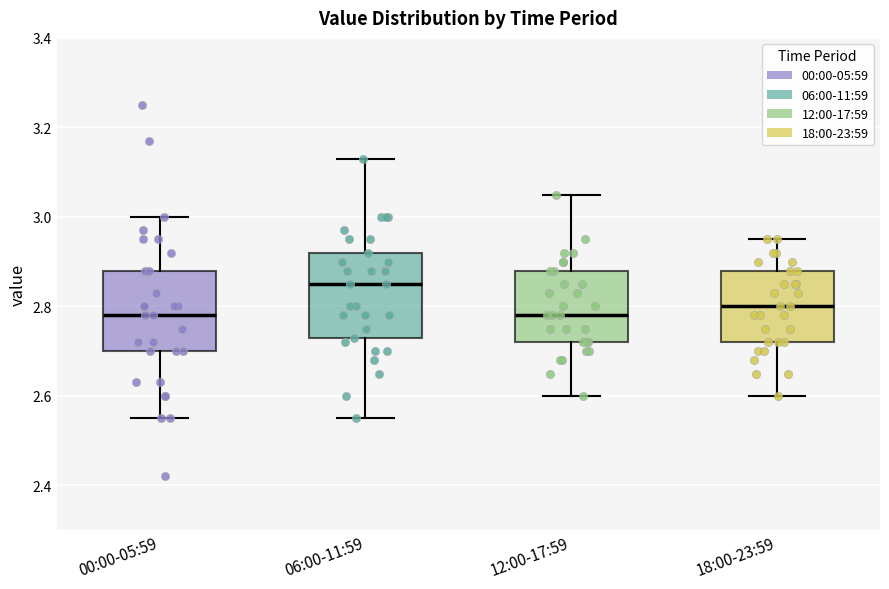

Reading left to right, transcribe this box plot: for each box, give where its median line is, the range the box spans, and where its two whiskers end, as read against the y-axis. The values are not printed on the chart, so give them approximately, as read against the axis.

00:00-05:59: median 2.78, box 2.70 to 2.88, whiskers 2.56 to 3.00
06:00-11:59: median 2.86, box 2.74 to 2.92, whiskers 2.56 to 3.14
12:00-17:59: median 2.78, box 2.72 to 2.88, whiskers 2.60 to 3.06
18:00-23:59: median 2.80, box 2.72 to 2.88, whiskers 2.60 to 2.96